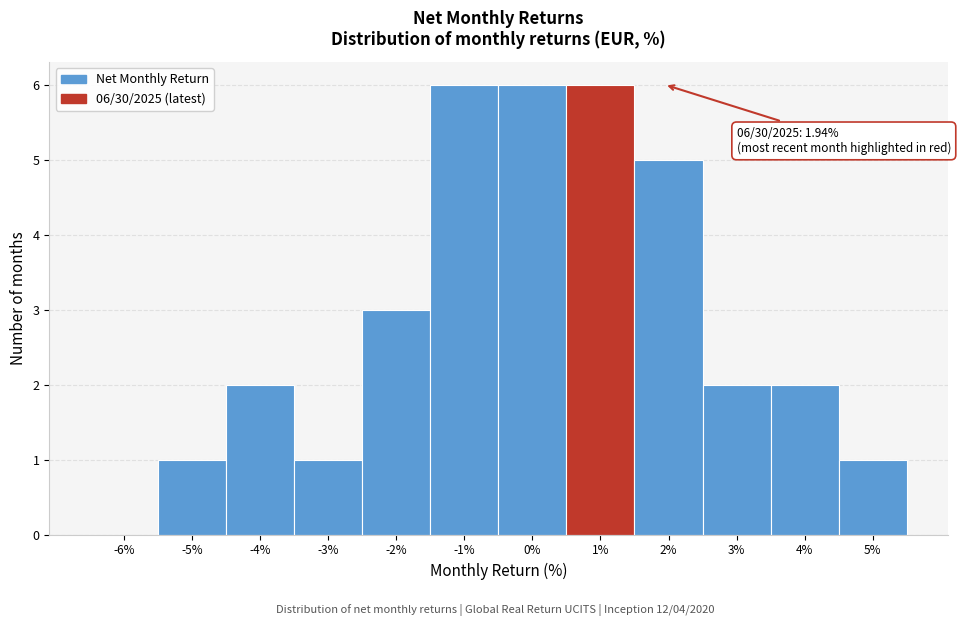

Reading left to right, what are all the values shown in this chart?

-6%=0	-5%=1	-4%=2	-3%=1	-2%=3	-1%=6	0%=6	1%=6	2%=5	3%=2	4%=2	5%=1